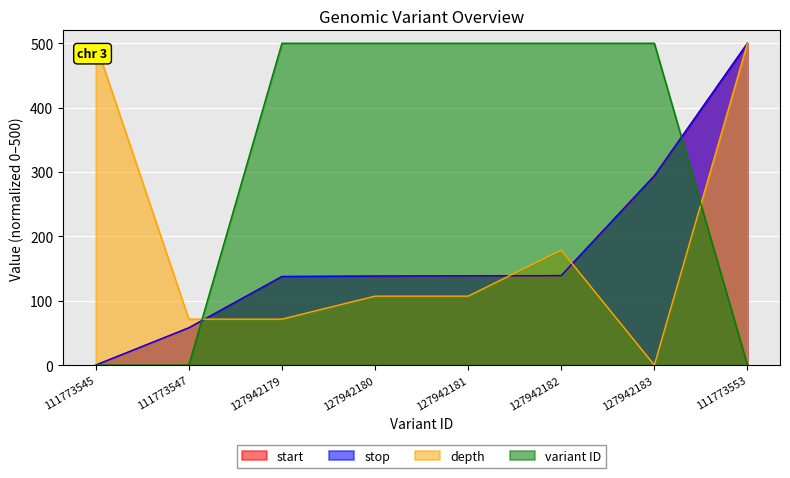

At which category is the sum across all series the highest?

111773553